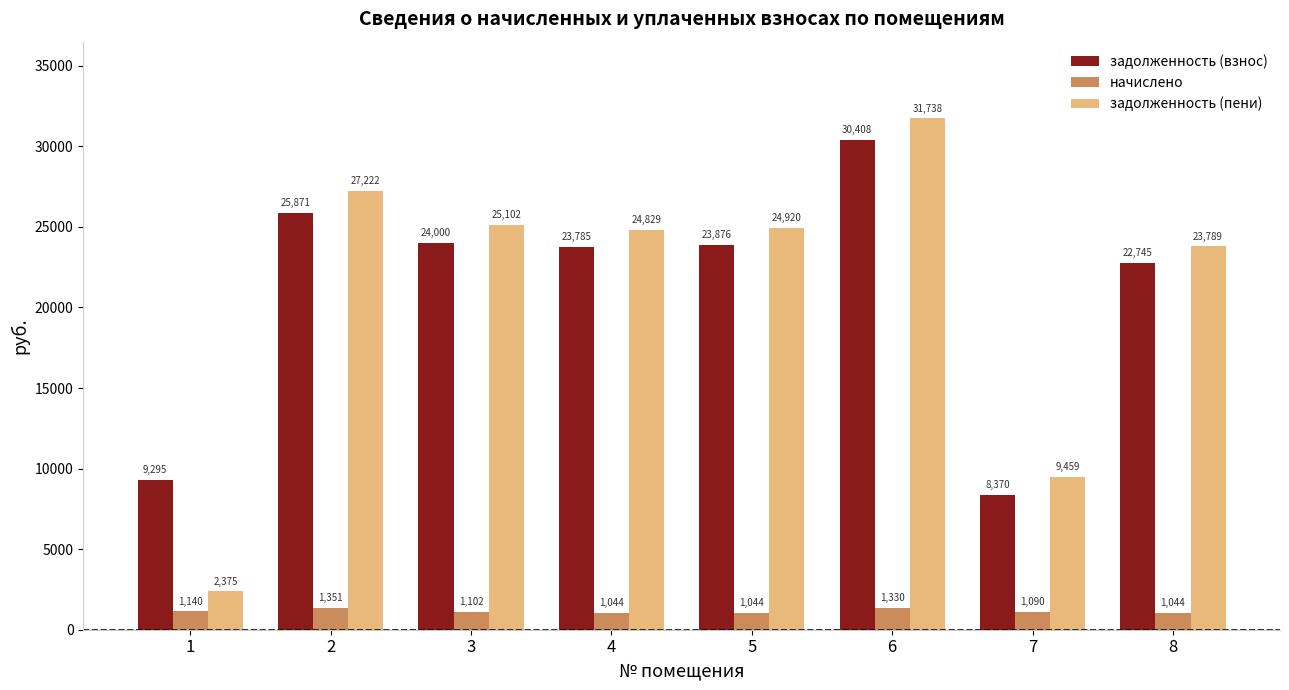

At which category is the sum across all series the highest?

6